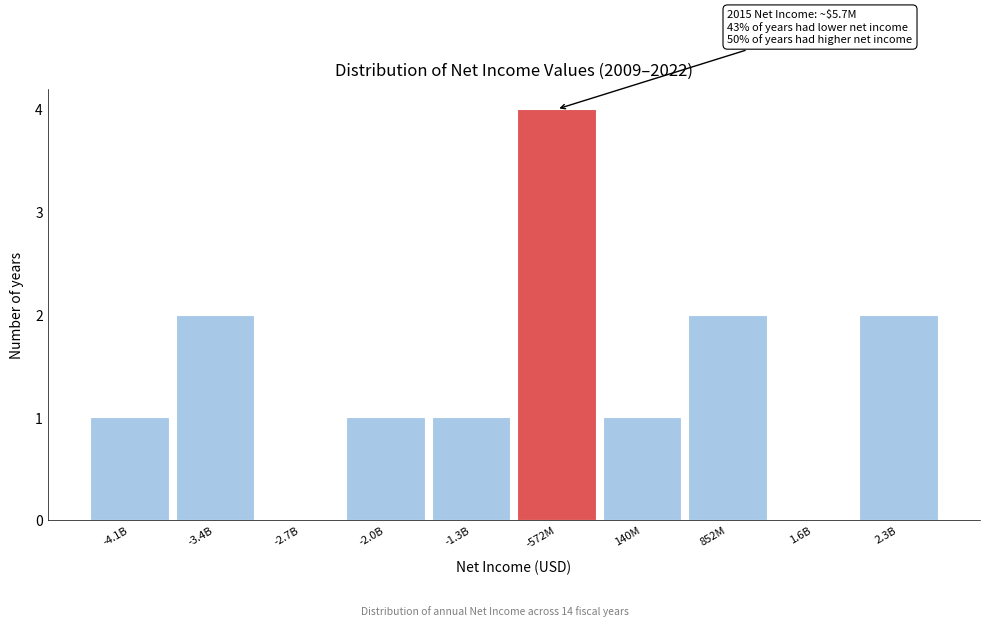

Reading left to right, list all the values displayed in this chart.

-4.1B=1	-3.4B=2	-2.7B=0	-2.0B=1	-1.3B=1	-572M=4	140M=1	852M=2	1.6B=0	2.3B=2